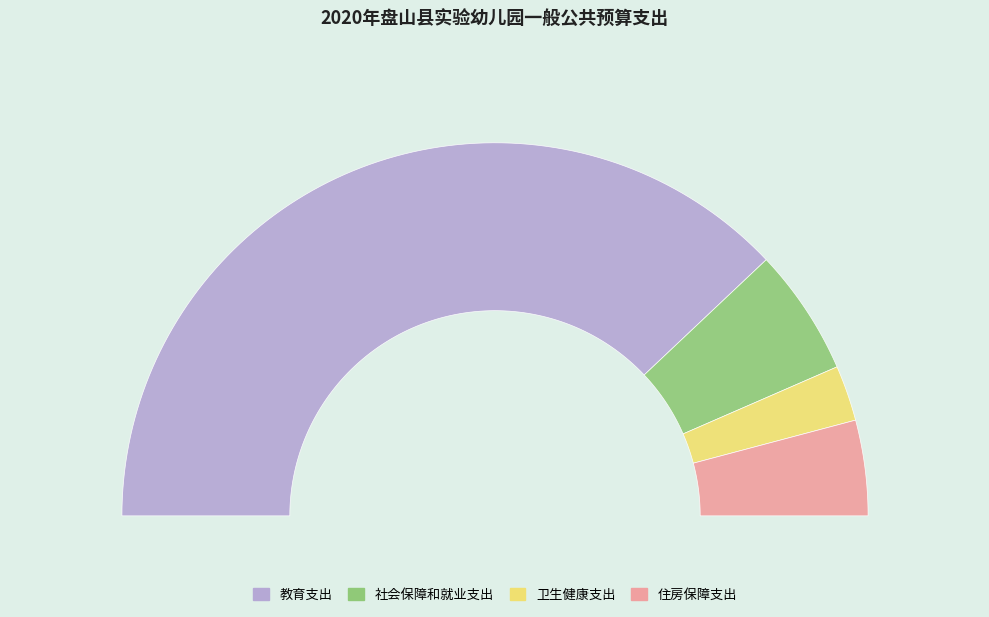

To the nearest percent, what percentage of the pie is 住房保障支出?

8%